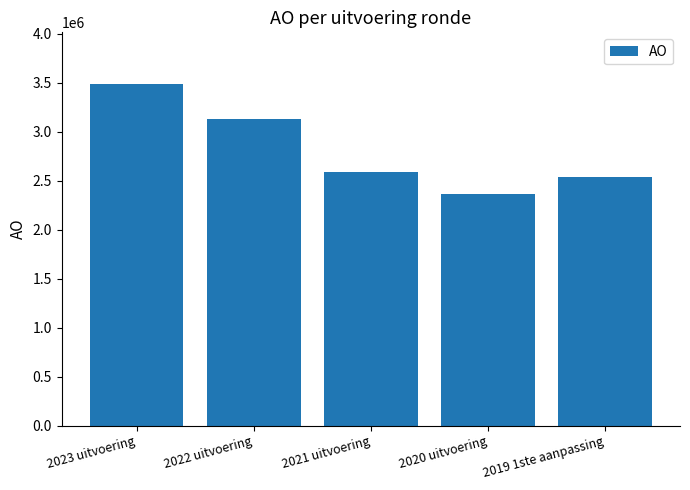

The value at 2021 uitvoering is 4345561. True or false?

False